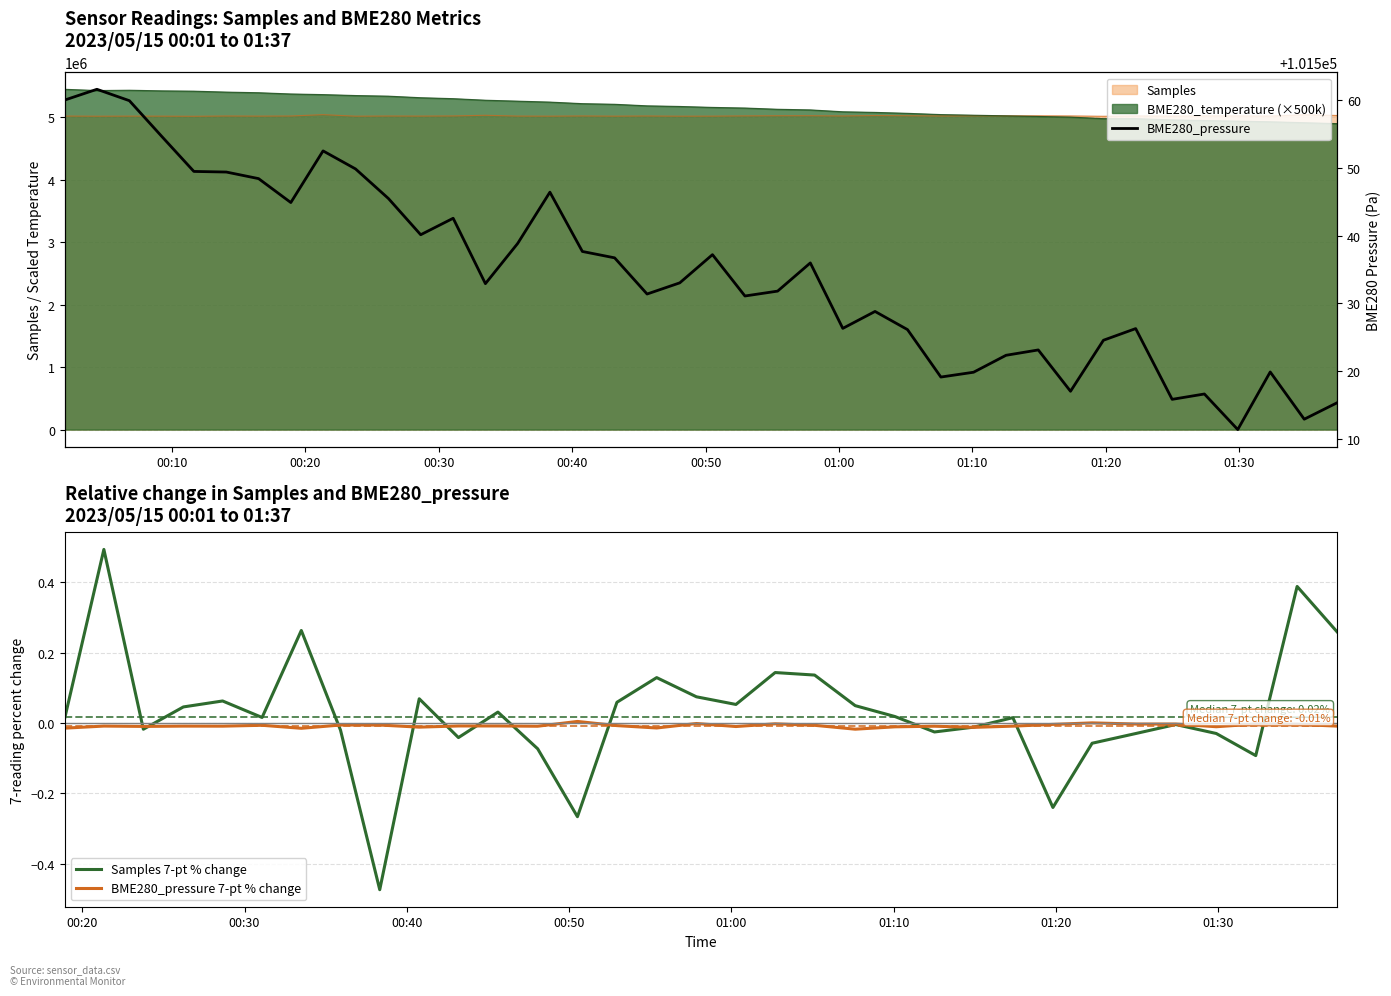

Rank the series at 2023/05/15 00:06:49 from lowest to highest value.

BME280_pressure, Samples, BME280_temperature